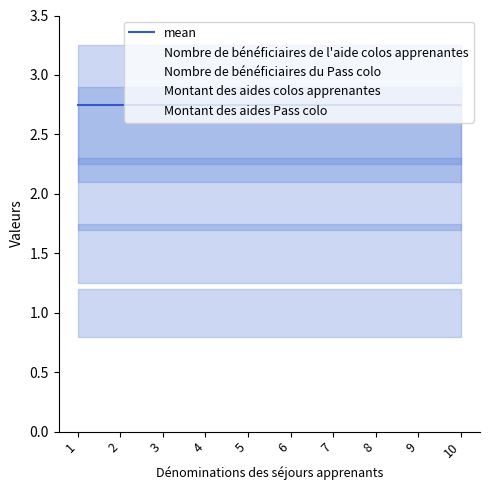

Reading left to right, transcribe all the data shown in this chart.

mean: 2.8	2.8	2.8	2.8	2.8	2.8	2.8	2.8	2.8	2.8
Nombre de bénéficiaires de l'aide colos apprenantes: 2.5	2.5	2.5	2.5	2.5	2.5	2.5	2.5	2.5	2.5
Nombre de bénéficiaires du Pass colo: 2.0	2.0	2.0	2.0	2.0	2.0	2.0	2.0	2.0	2.0
Montant des aides colos apprenantes: 1.5	1.5	1.5	1.5	1.5	1.5	1.5	1.5	1.5	1.5
Montant des aides Pass colo: 1.0	1.0	1.0	1.0	1.0	1.0	1.0	1.0	1.0	1.0